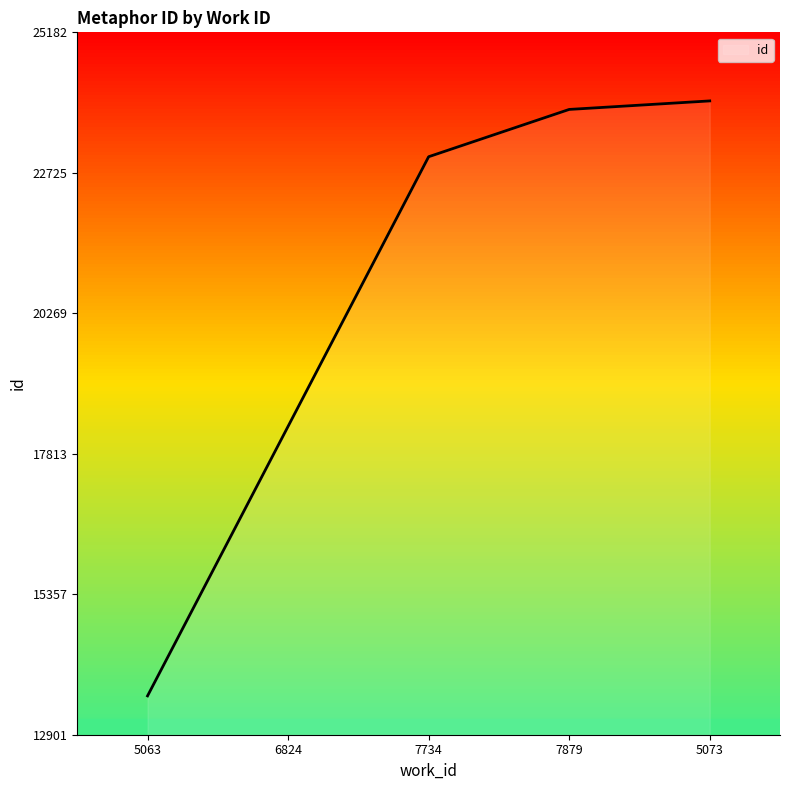

Reading right to left, list all the values displayed in this chart.

23983	23834	23007	18293	13580